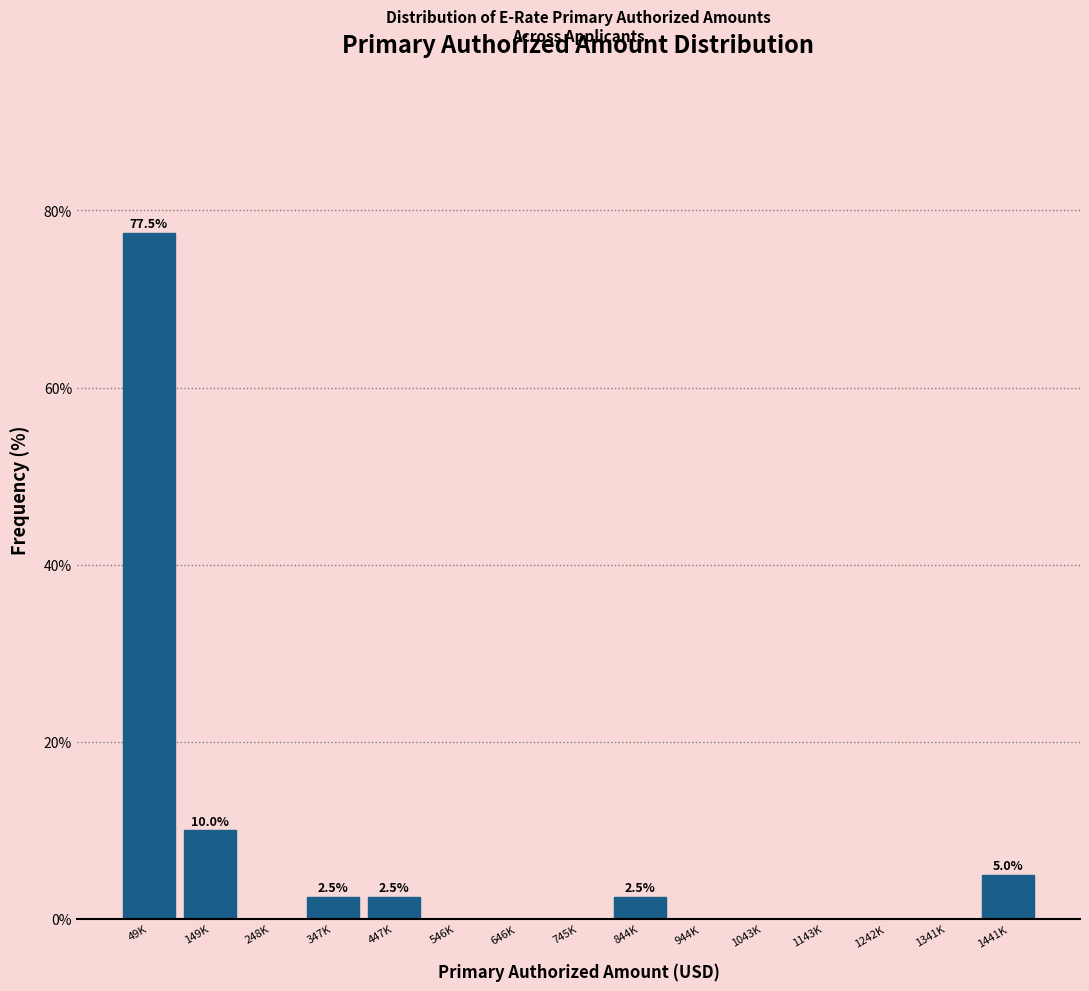

Reading left to right, extract all data points from this chart.

49K=77.5	149K=10.0	248K=0.0	347K=2.5	447K=2.5	546K=0.0	646K=0.0	745K=0.0	844K=2.5	944K=0.0	1043K=0.0	1143K=0.0	1242K=0.0	1341K=0.0	1441K=5.0